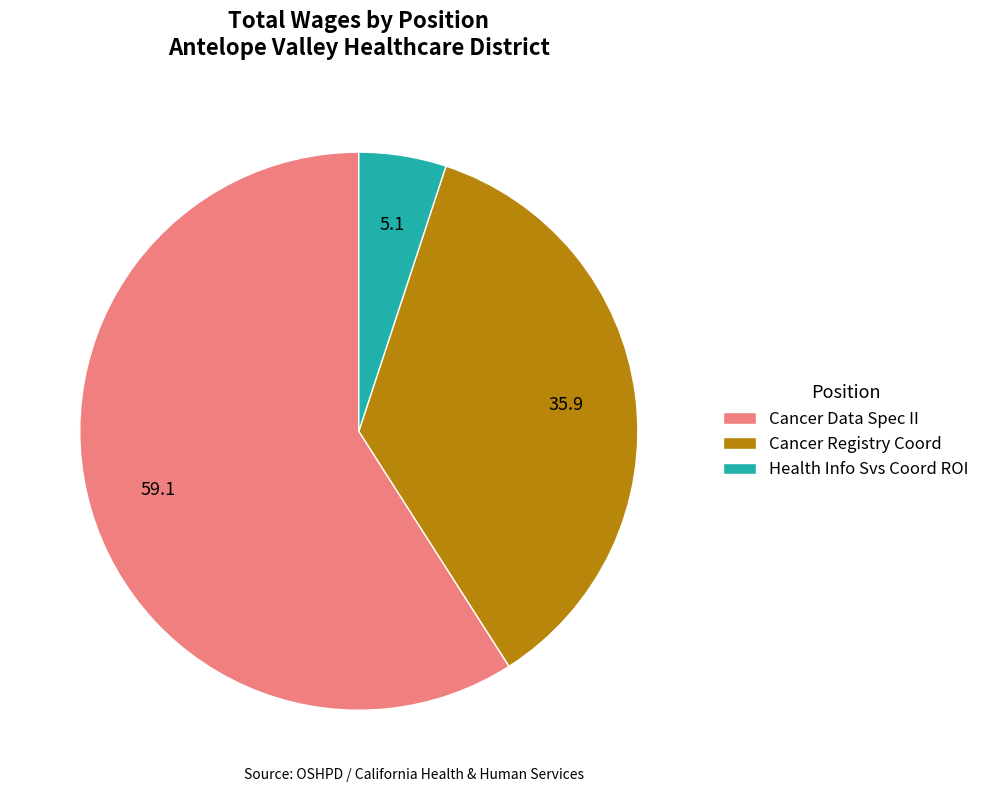

Count the number of slices in the pie.

3